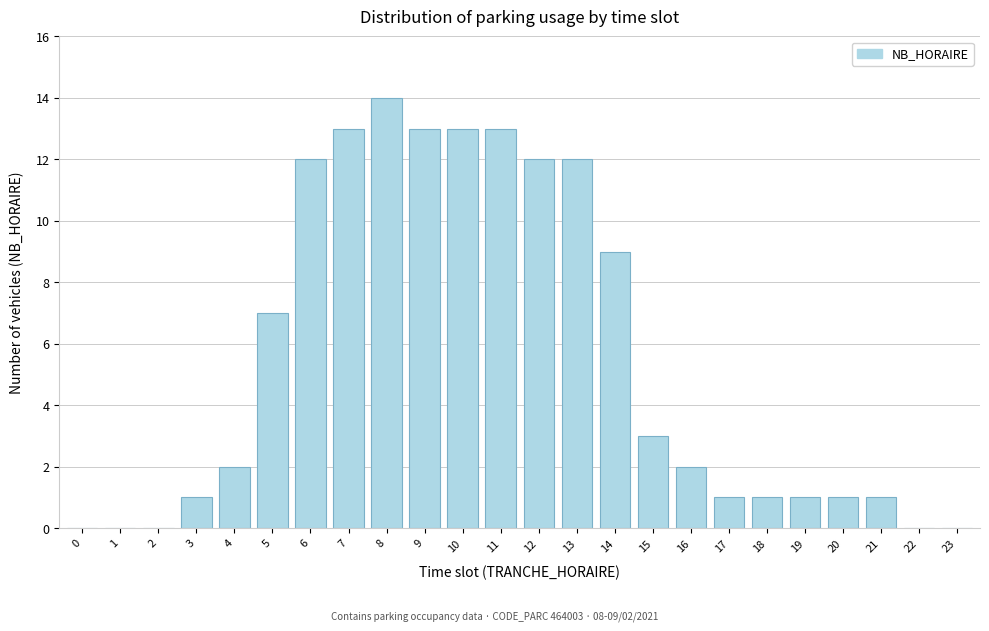

Reading left to right, list all the values displayed in this chart.

0=0	1=0	2=0	3=1	4=2	5=7	6=12	7=13	8=14	9=13	10=13	11=13	12=12	13=12	14=9	15=3	16=2	17=1	18=1	19=1	20=1	21=1	22=0	23=0